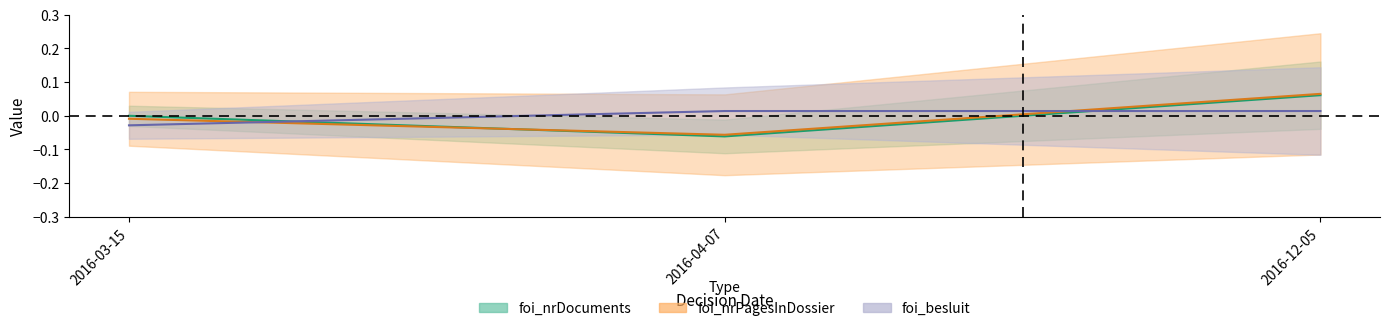

List the labels in order of foi_nrDocuments value, smallest first.

2016-04-07, 2016-03-15, 2016-12-05